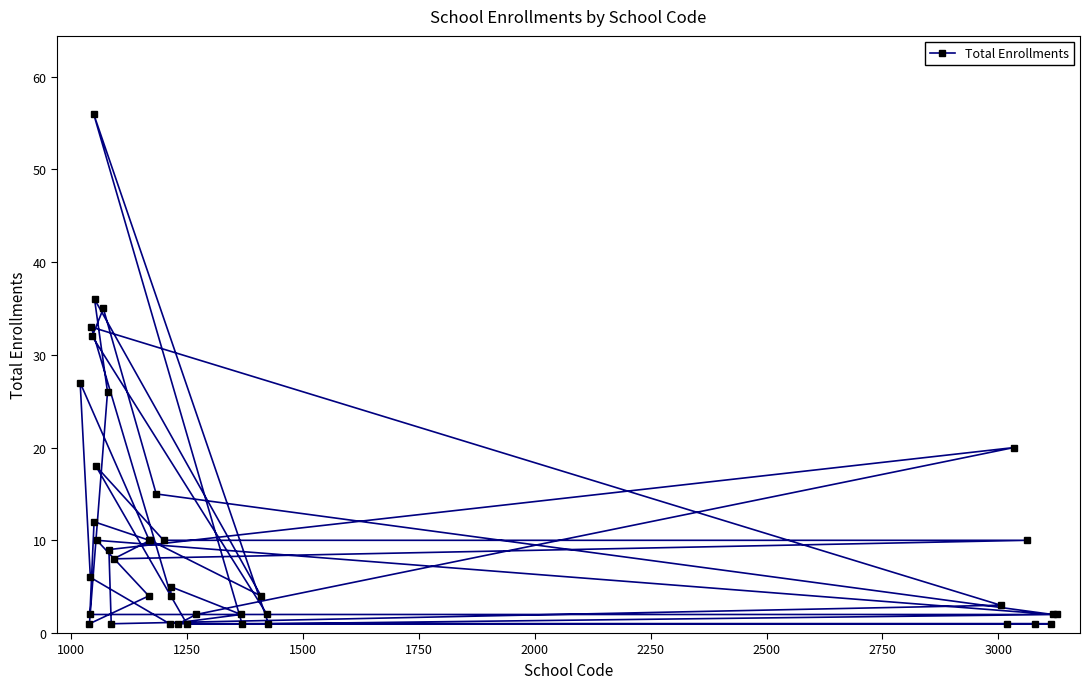

Reading left to right, what are all the values shown in this chart?

27	1	2	6	33	32	56	12	36	18	10	35	26	9	1	8	4	10	10	15	10	1	5	4	1	1	2	2	1	4	2	1	3	1	20	10	1	1	2	2